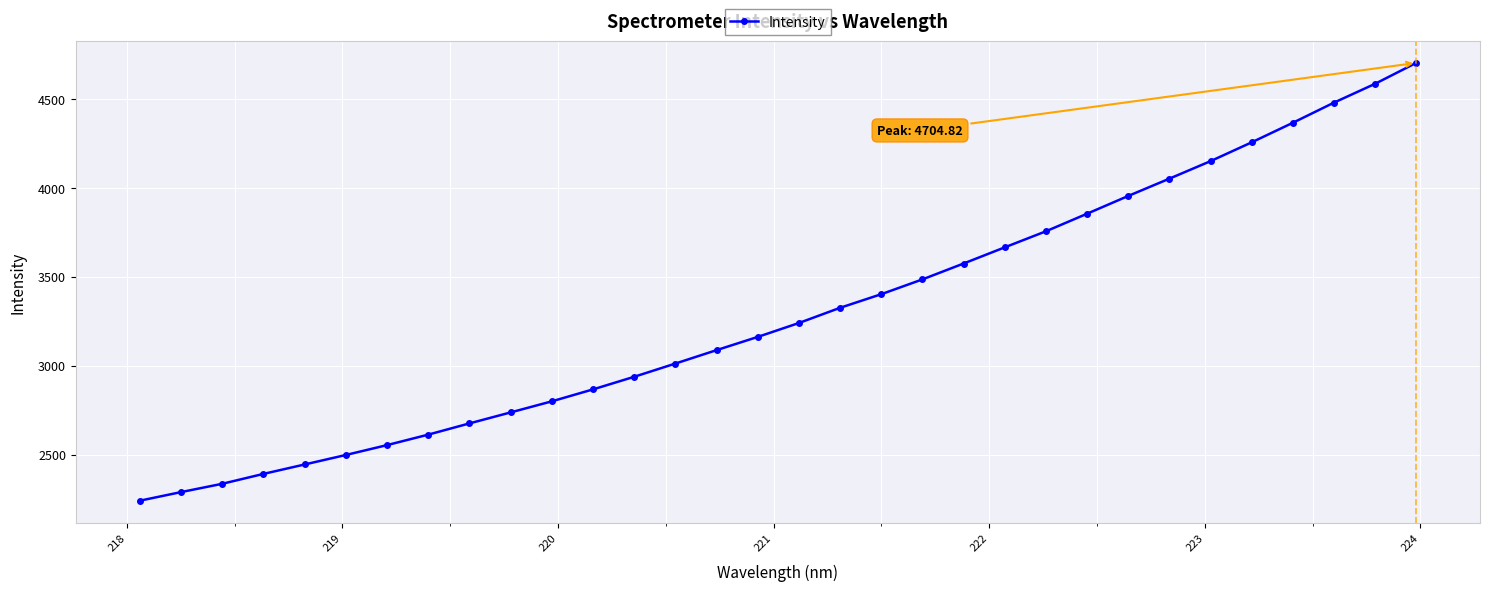

What is the average value?

3297.1